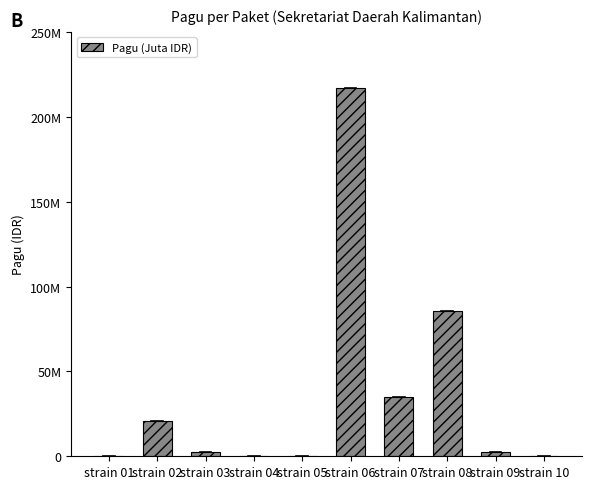

Are the bars horizontal?

No